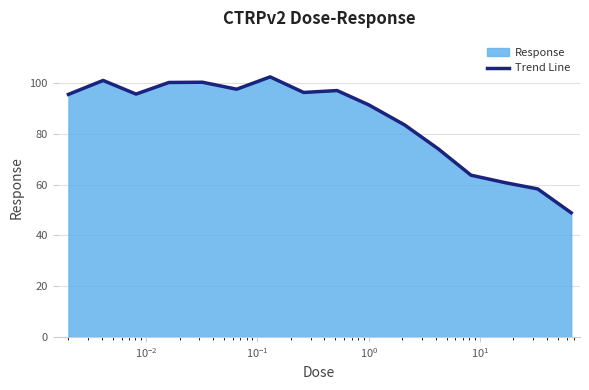

What is the difference between the second highest and minimum values?

52.1